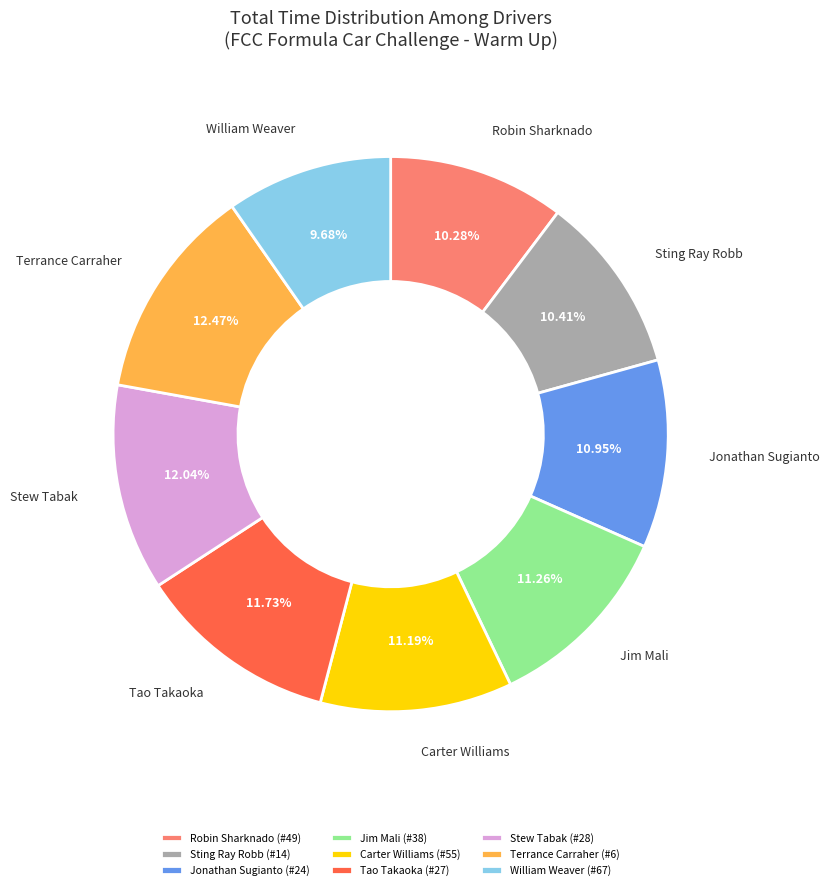

How much of the chart is everything except Sting Ray Robb (#14)?

89.6%